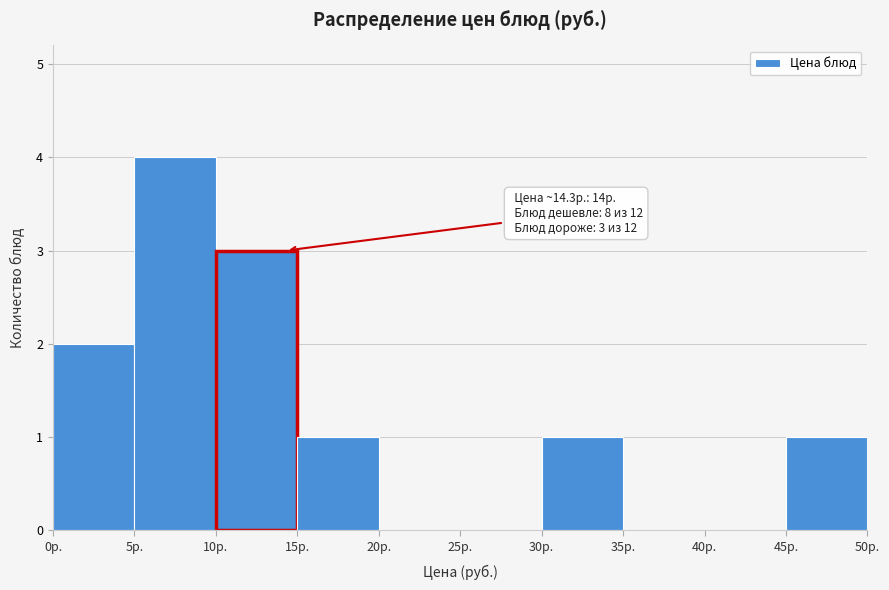

Which range on the x-axis has the tallest bar?

5 to 10